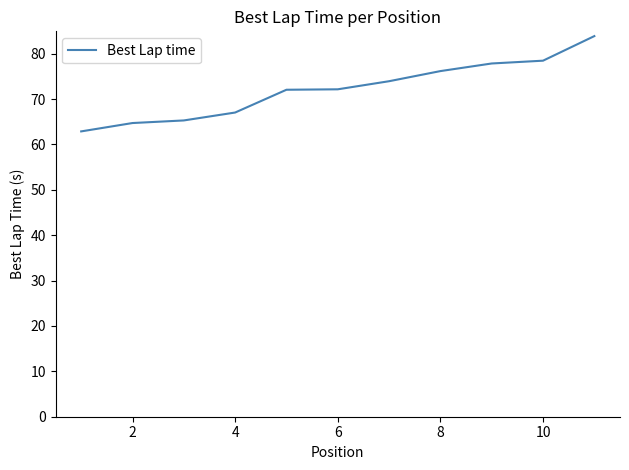

What is the difference between the maximum and minimum values?

21.0